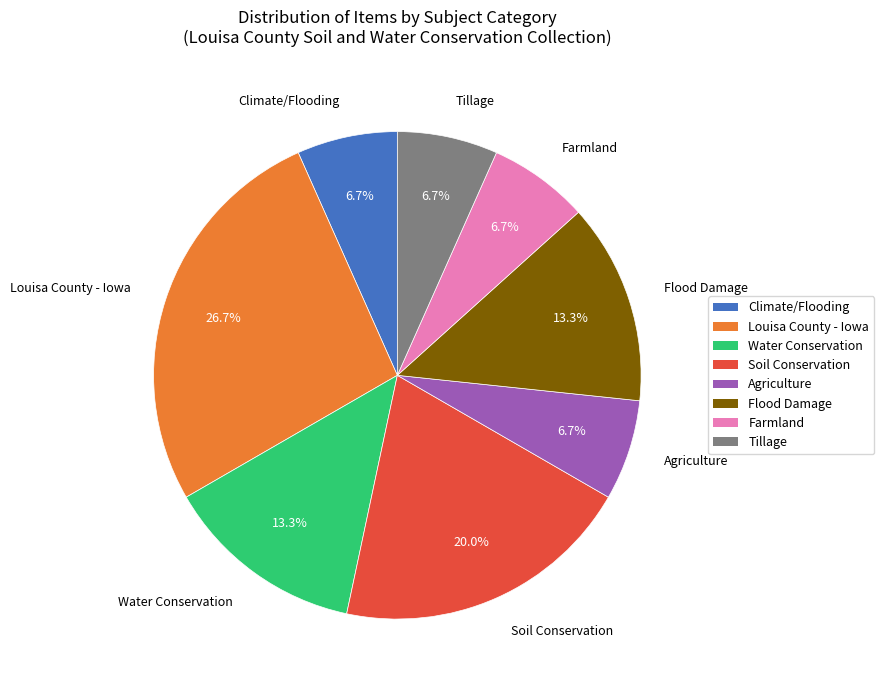

Count the number of slices in the pie.

8